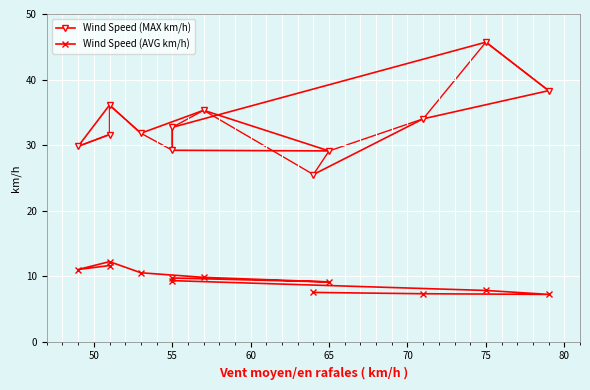

What is the average value of the Wind Speed (MAX km/h) series?

33.3